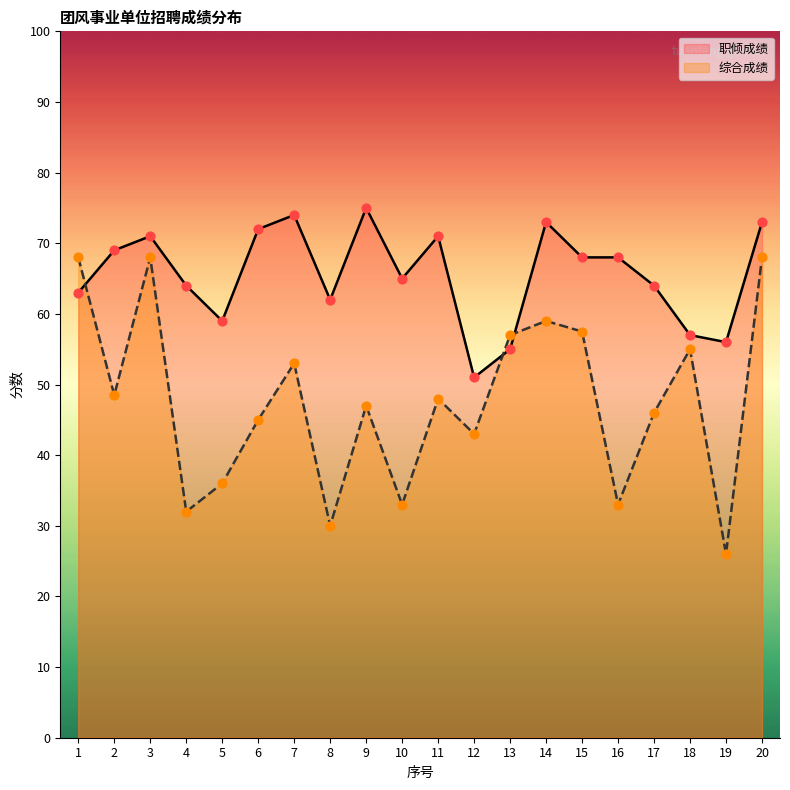

Is the value of 综合成绩 at 16 greater than the value of 职倾成绩 at 5?

No